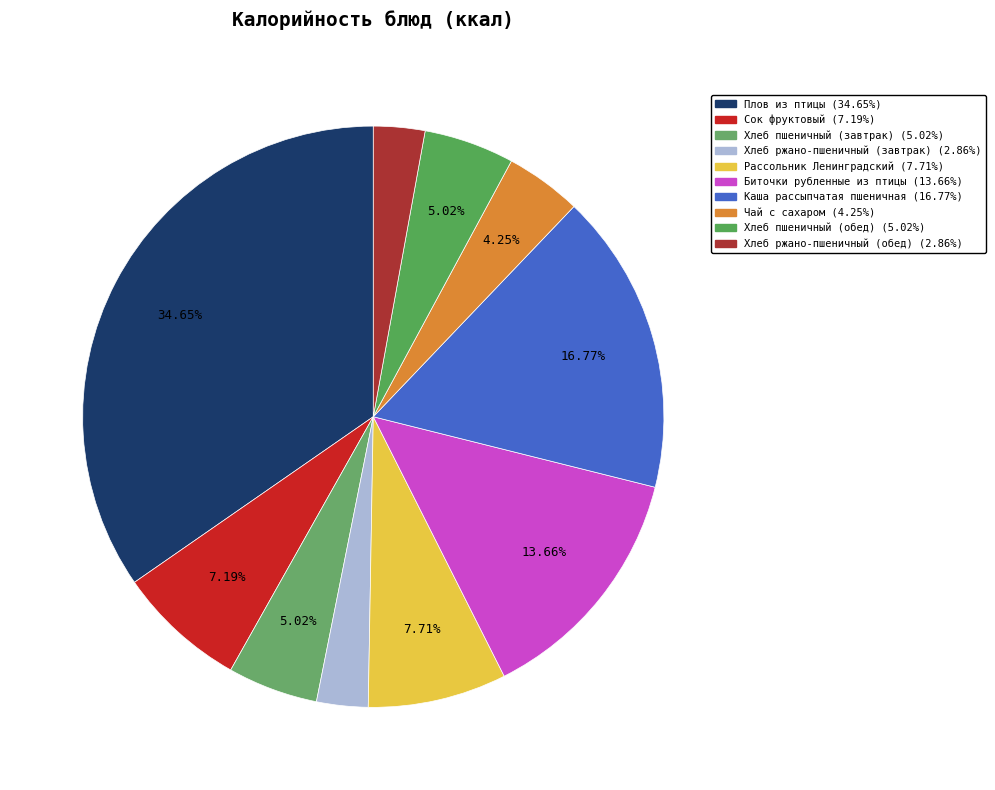

Does Сок фруктовый represent more than half of the total?

No